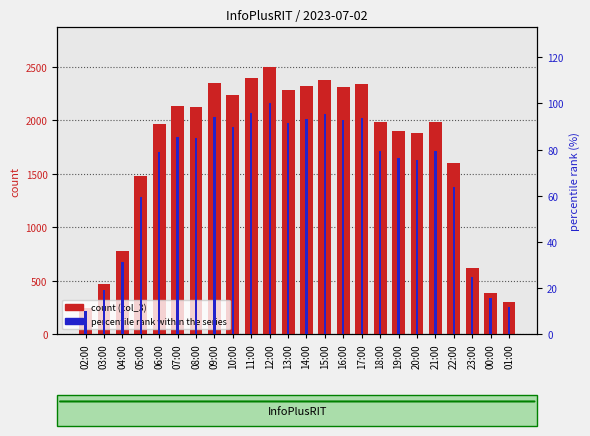

Are the bars horizontal?

No